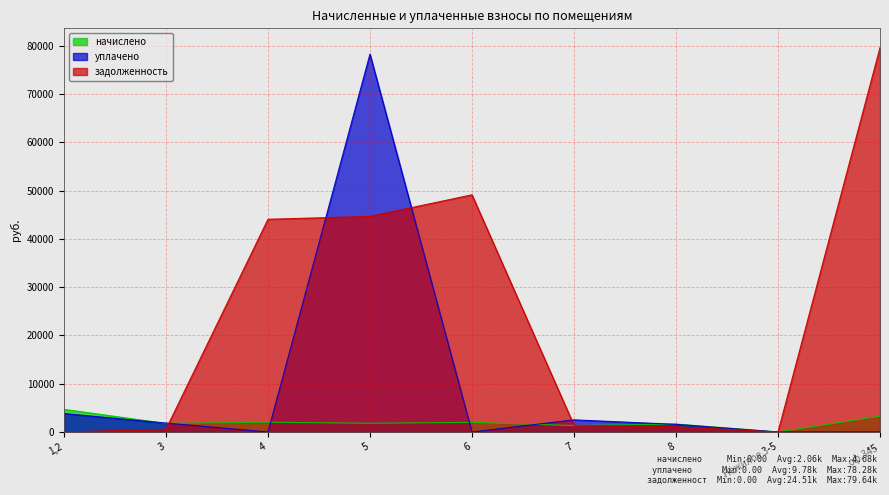

Reading left to right, transcribe all the data shown in this chart.

начислено: 1,2=4684.4	3=1780.2	4=2023.7	5=1814.6	6=1996.1	7=1330.0	8=1649.2	Нежилое 3-5=0.0	оф.345=3277.8
уплачено: 1,2=3819.9	3=1853.3	4=0.0	5=78283.0	6=0.0	7=2512.6	8=1586.6	Нежилое 3-5=0.0	оф.345=0.0
задолженность: 1,2=2.0	3=566.7	4=44064.9	5=44665.9	6=49132.6	7=1394.9	8=1087.4	Нежилое 3-5=0.0	оф.345=79641.6